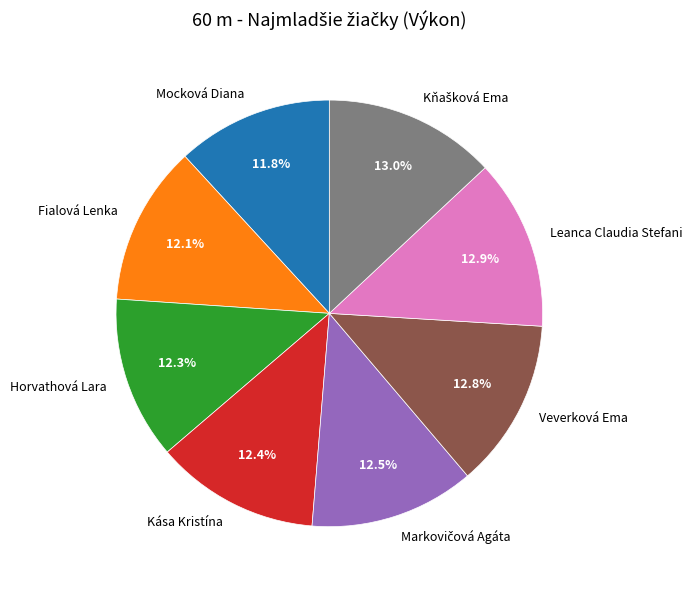

Between Veverková Ema and Fialová Lenka, which is larger?

Veverková Ema